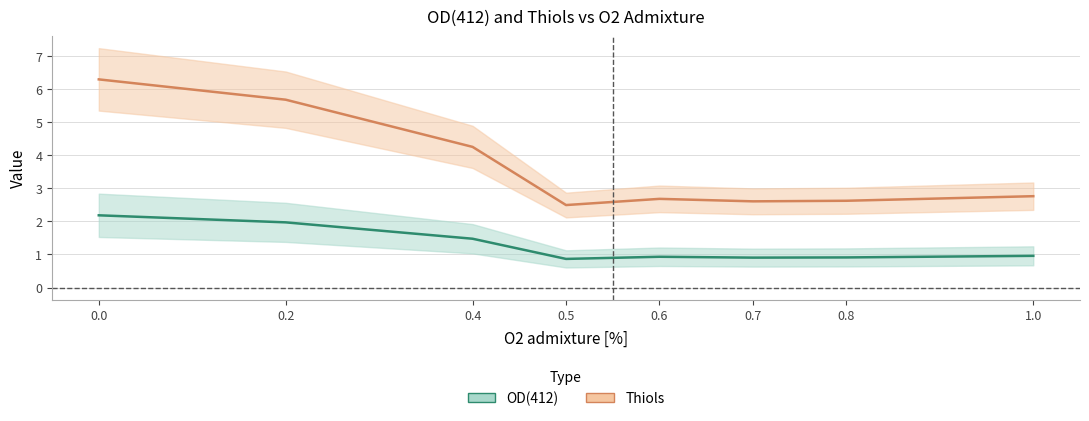

Reading right to left, list all the values displayed in this chart.

OD(412): 1.0=1.0	0.8=0.9	0.7=0.9	0.6=0.9	0.5=0.9	0.4=1.5	0.2=2.0	0.0=2.2
Thiols: 1.0=2.8	0.8=2.6	0.7=2.6	0.6=2.7	0.5=2.5	0.4=4.3	0.2=5.7	0.0=6.3